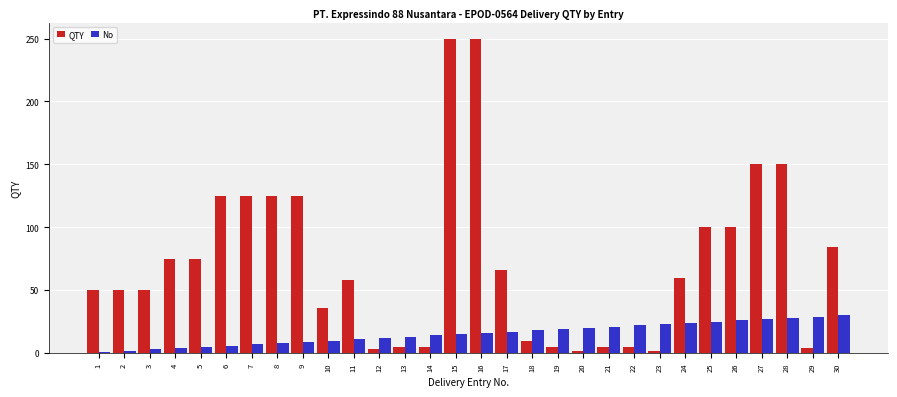

Which series has the widest spread of values?

QTY